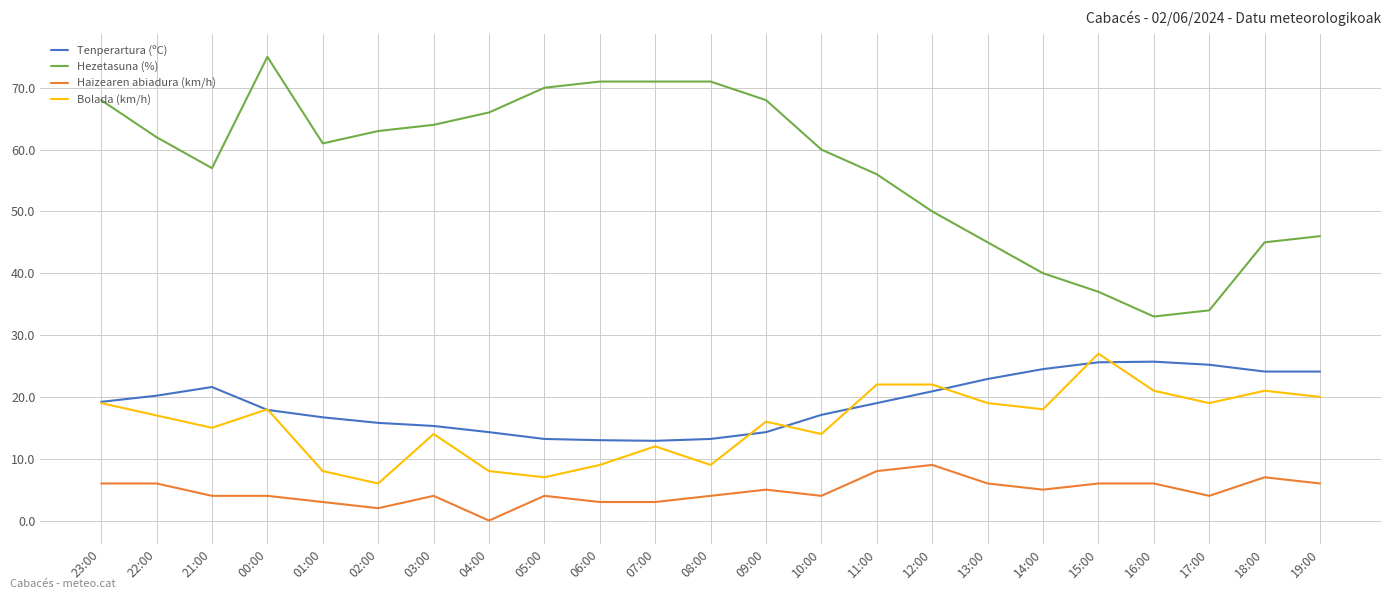

How many interior local valleys does the Bolada (km/h) series have?

7